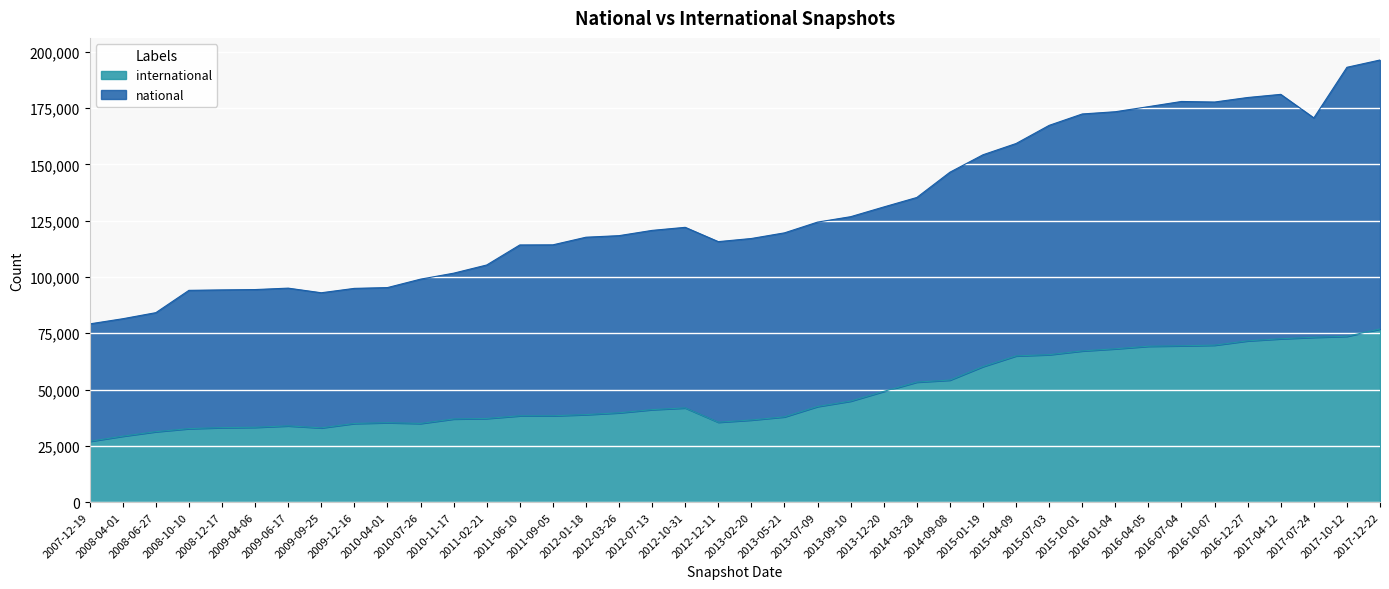

What is the label of the 25th point from the left?

2013-12-20